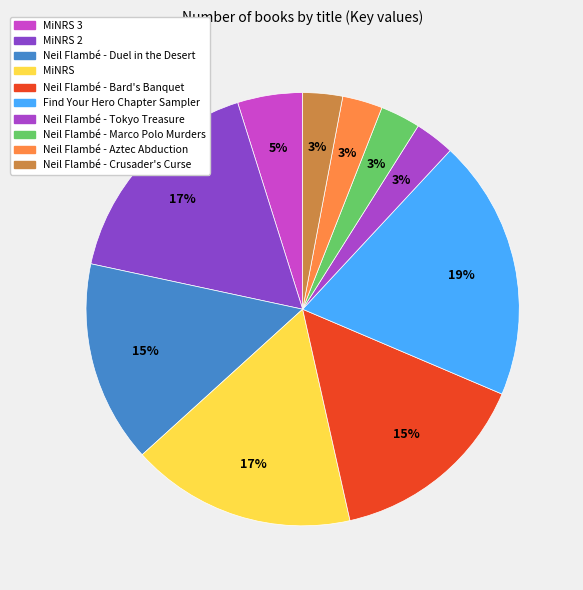

Count the number of slices in the pie.

10